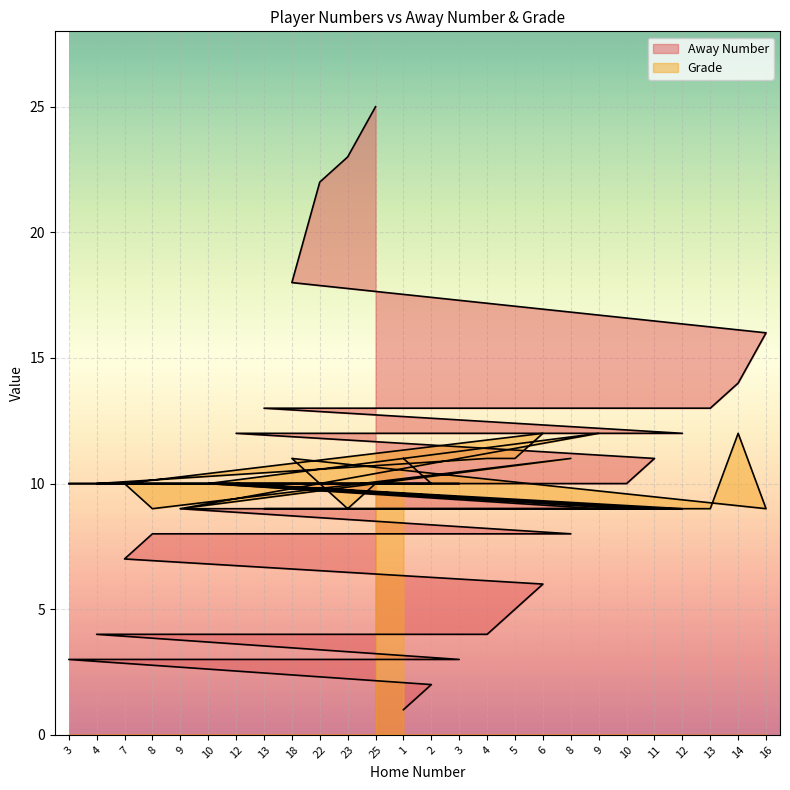

Rank the series by their average value, from lowest to highest.

Grade, Away Number